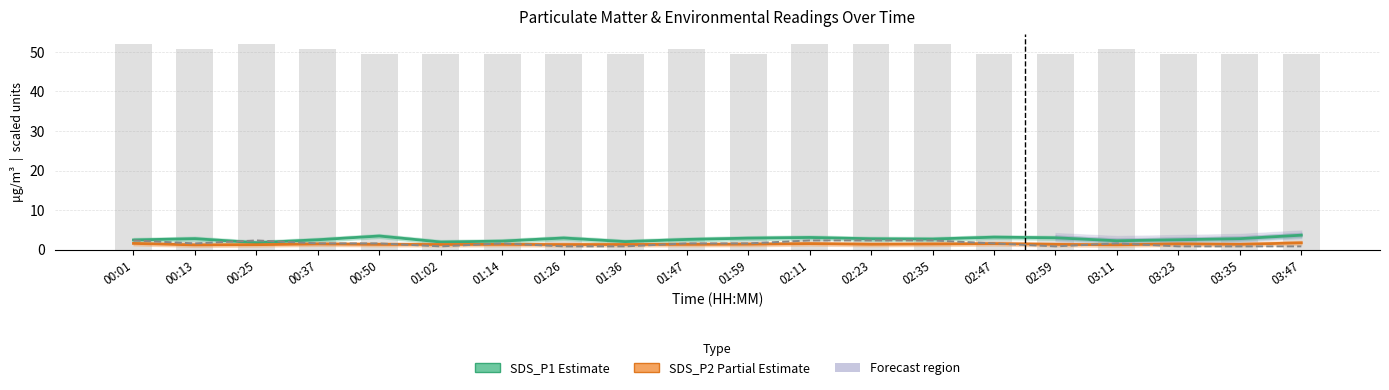

What is the highest value of the Temp (scaled) series?

2.3